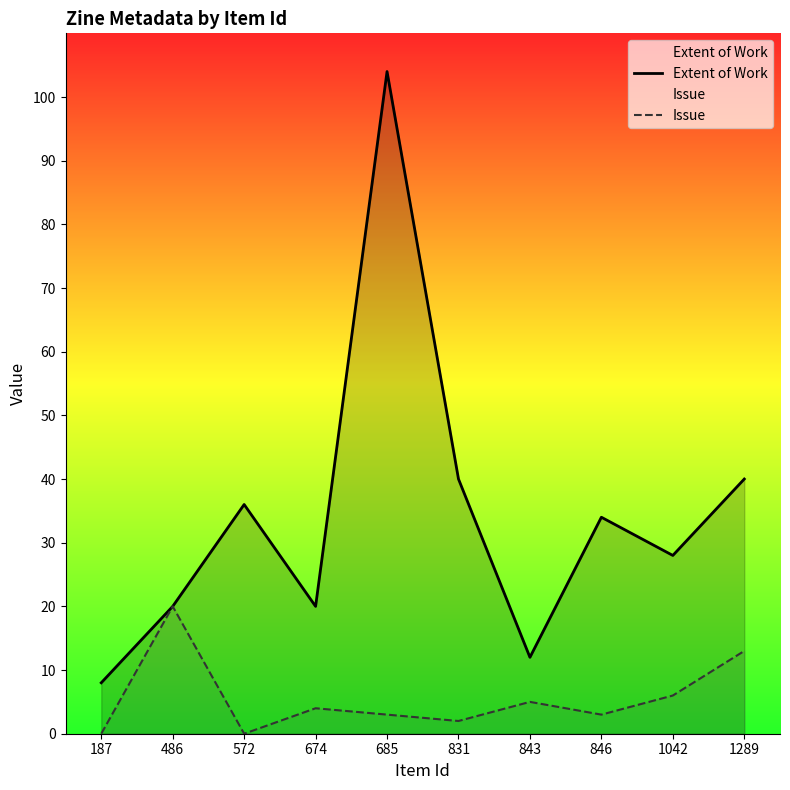

How many series are shown in this chart?

2